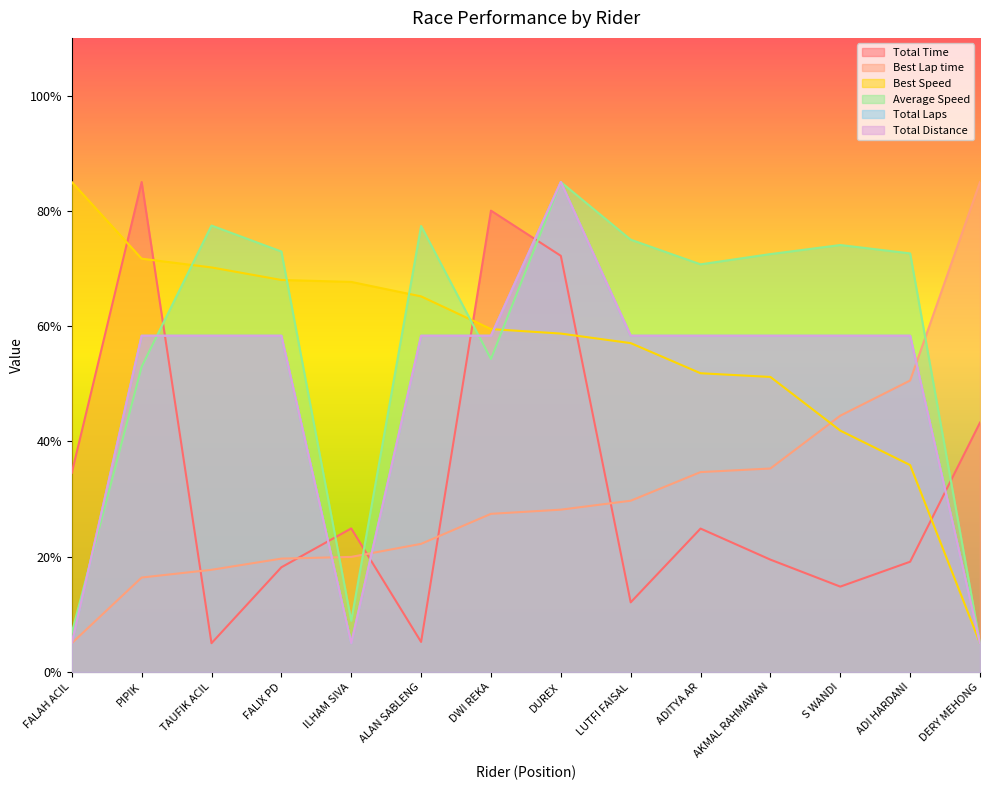

Between DUREX and ADITYA AR, which series saw the biggest shift?

Total Time